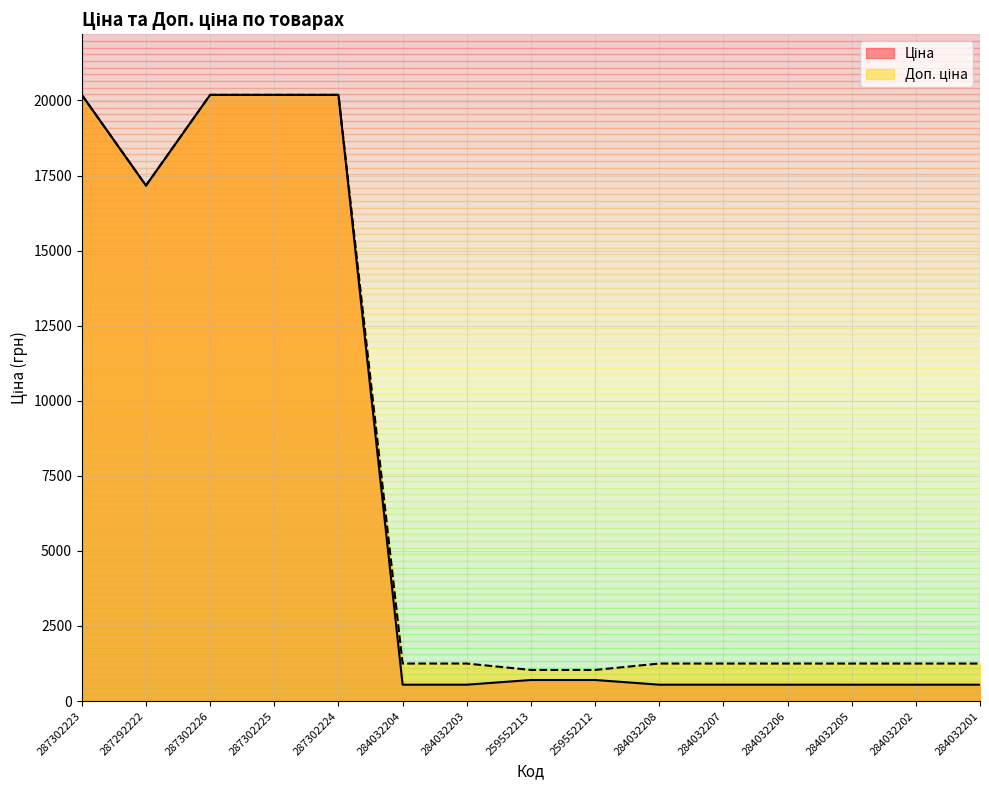

What are all the series names shown in the legend?

Ціна, Доп. ціна